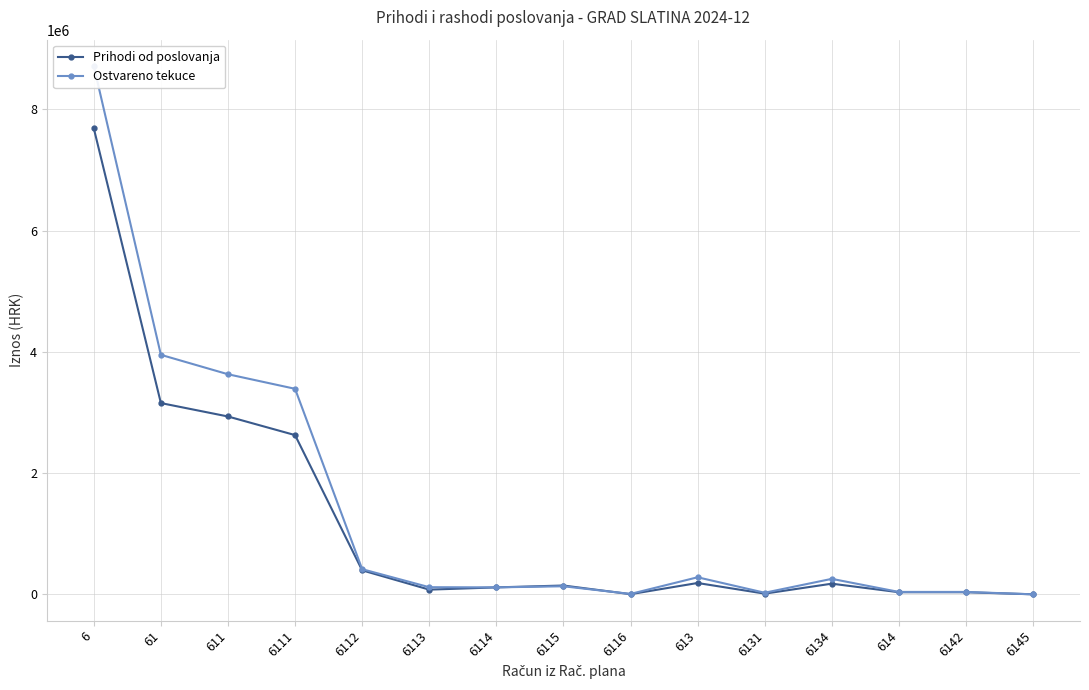

What are all the series names shown in the legend?

Prihodi od poslovanja, Ostvareno tekuce